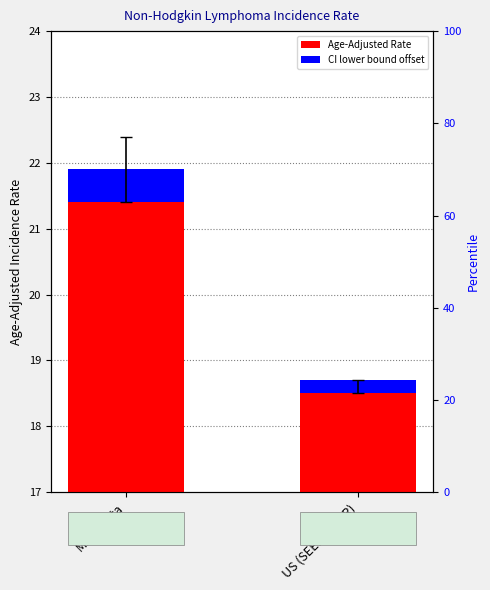

The value of Lower 95% CI offset at US (SEER+NPCR) is 0.2. True or false?

True